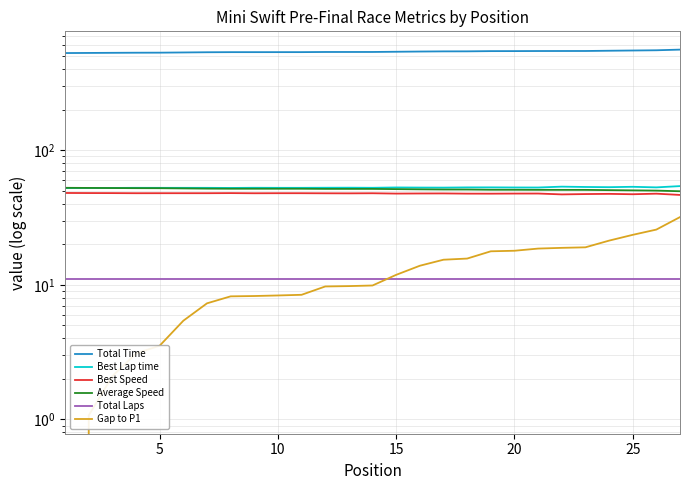

The value of Total Laps at 5 is 11.0. True or false?

True